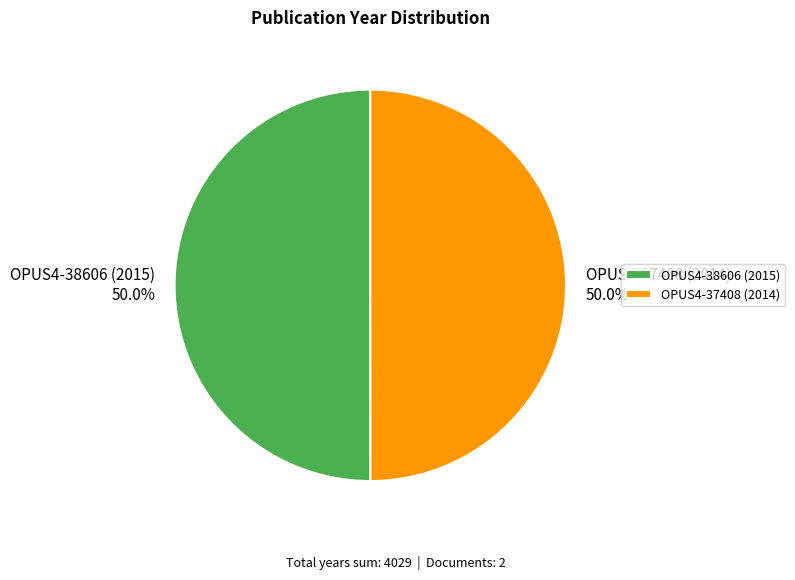

To the nearest percent, what is the combined percentage of OPUS4-38606 (2015) and OPUS4-37408 (2014)?

100%